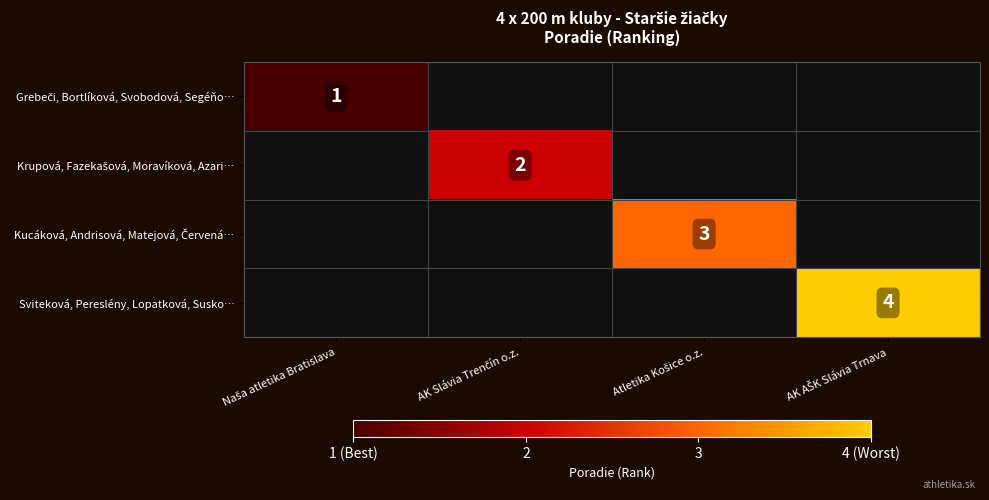

Rank the categories by Krupová, Fazekašová, Moravíková, Azari… value from lowest to highest.

Naša atletika Bratislava, AK Slávia Trenčín o.z., Atletika Košice o.z., AK AŠK Slávia Trnava